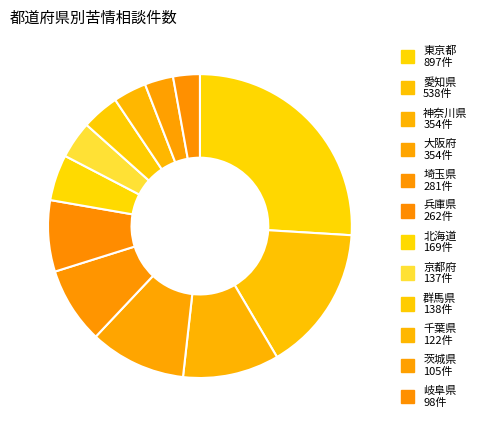

What is the total percentage of 岐阜県 and 兵庫県?

10.4%